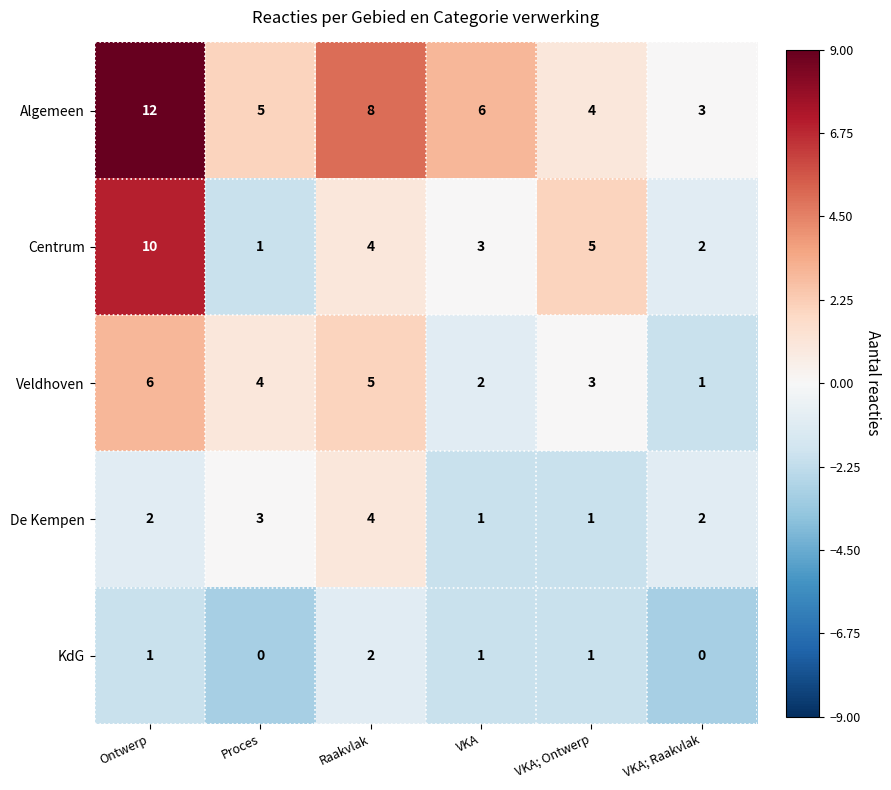

Where does the Veldhoven series first go above 4?

Ontwerp